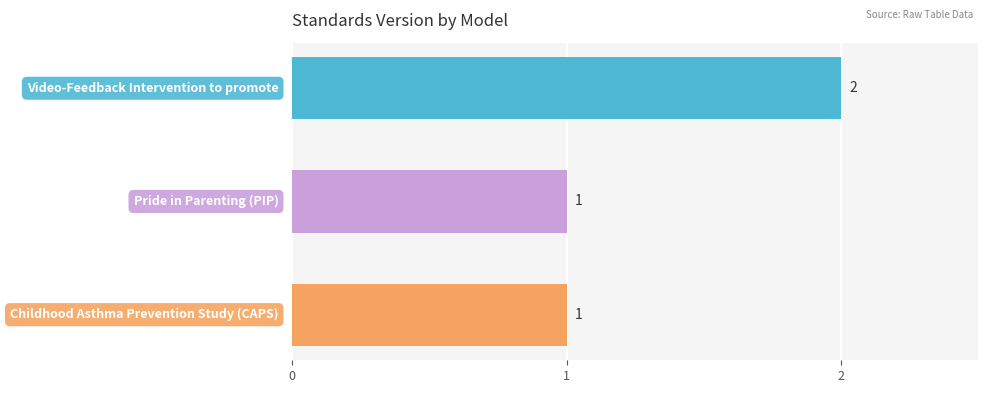

How many values are between 1 and 2?

3